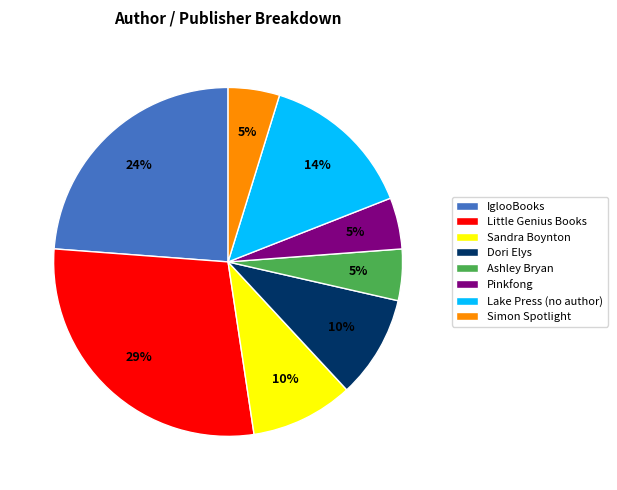

Is the sum of Sandra Boynton and Ashley Bryan greater than half?

No